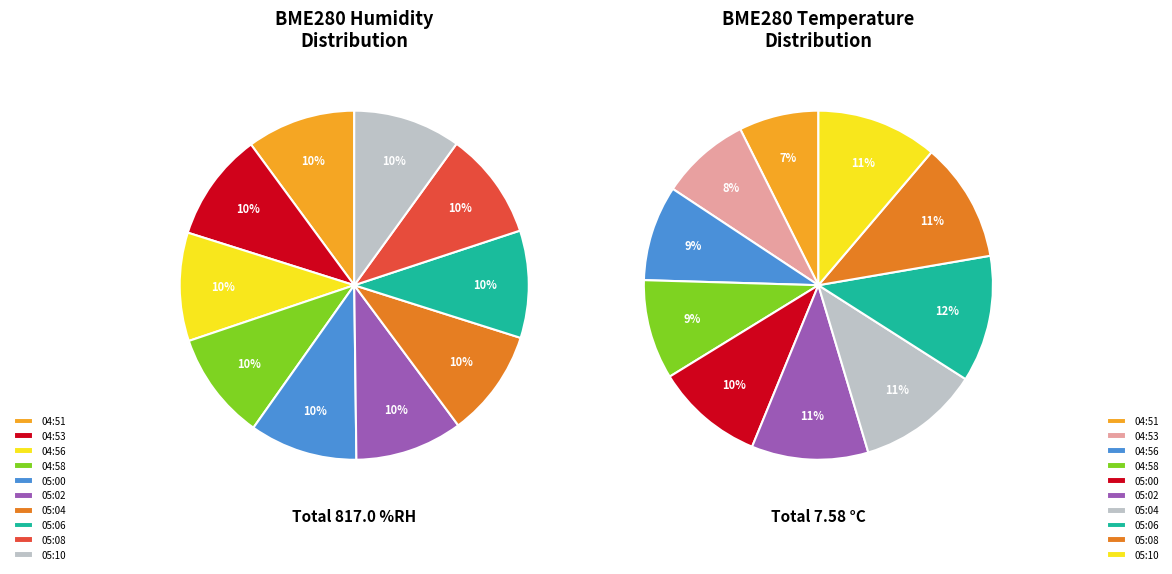

To the nearest percent, what is the combined percentage of 05:10 and 05:00?

20%